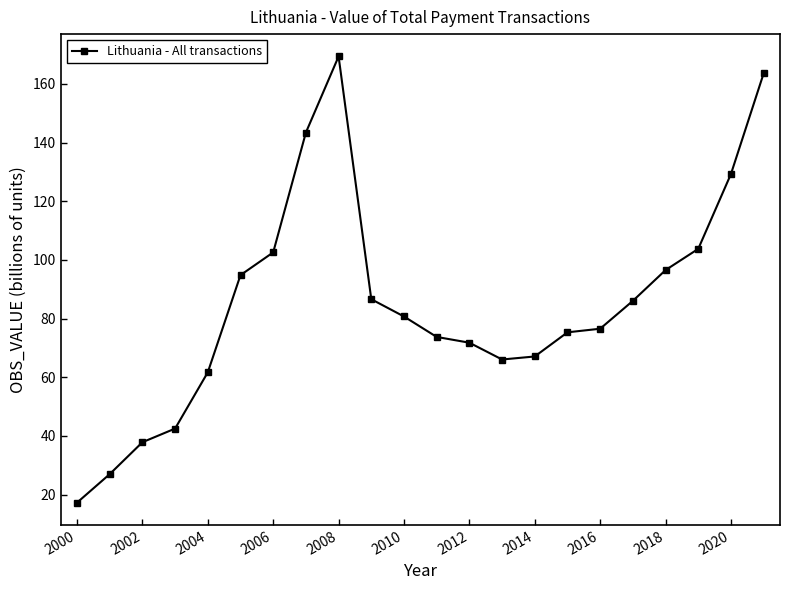

What is the value of the 22nd point from the left?

163.6